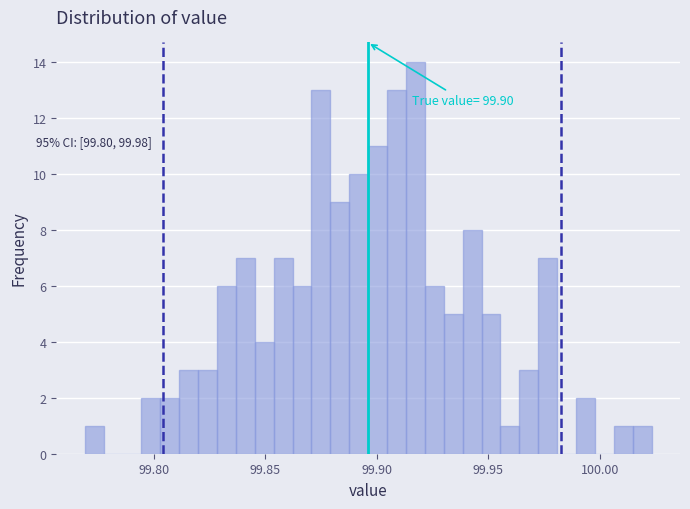

Read against the x-axis, roughly where is the centre of the tallest bar?

99.915